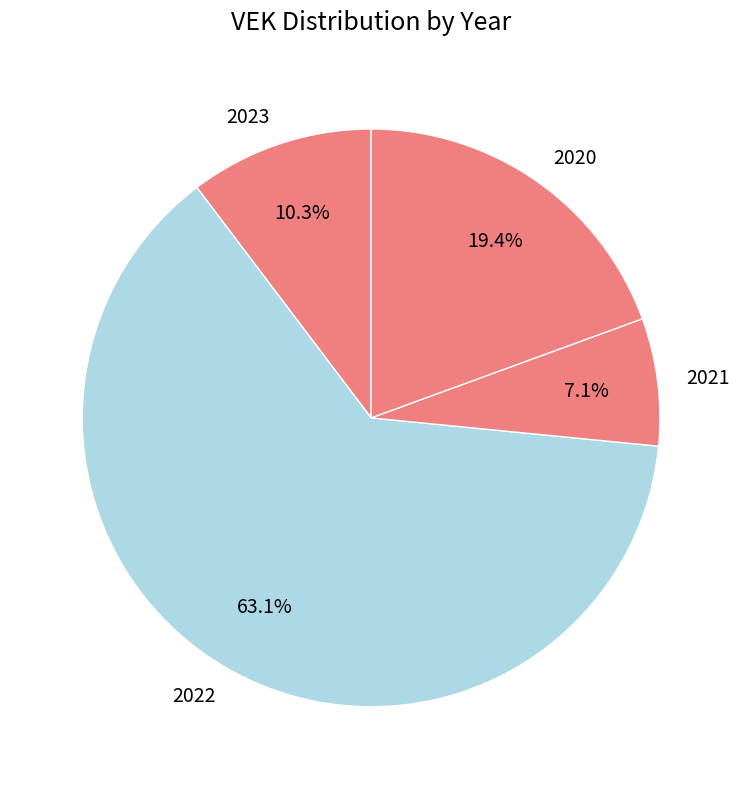

Is there a majority slice in this chart?

Yes